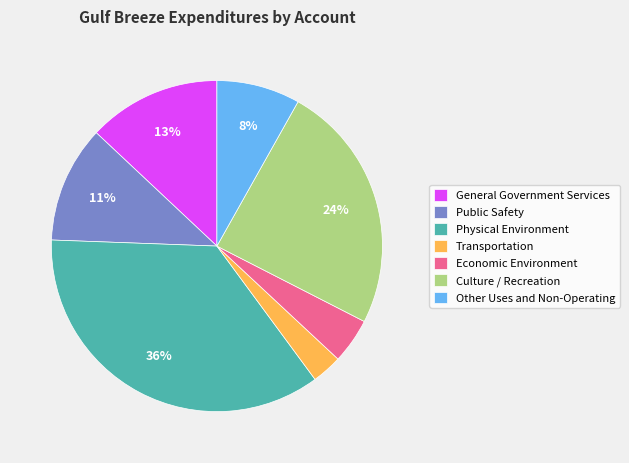

Is the sum of Economic Environment and Public Safety greater than half?

No